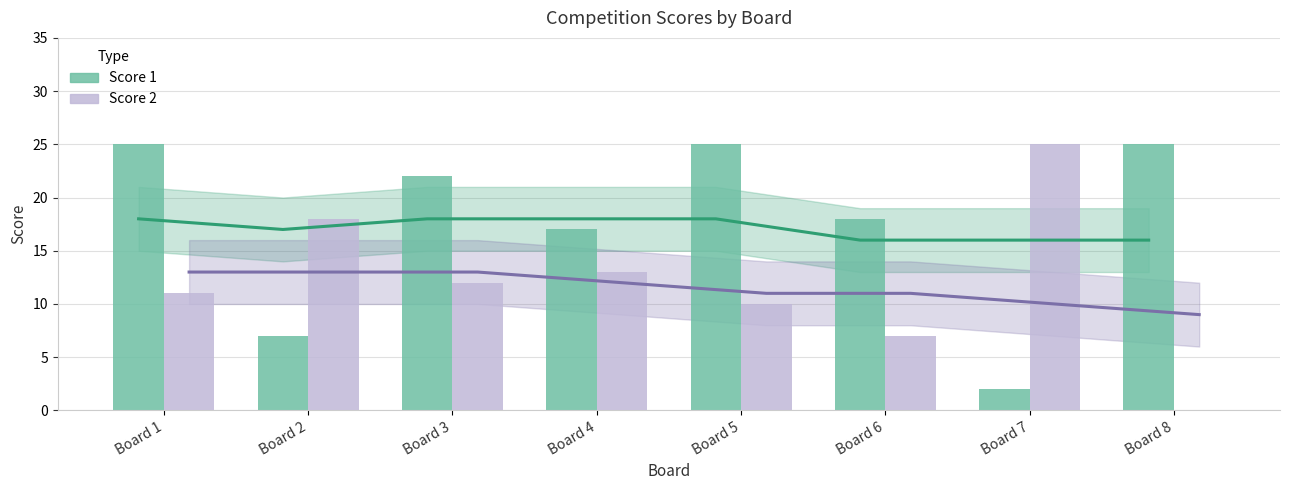

Rank the series by their average value, from highest to lowest.

Score 1, Score 2